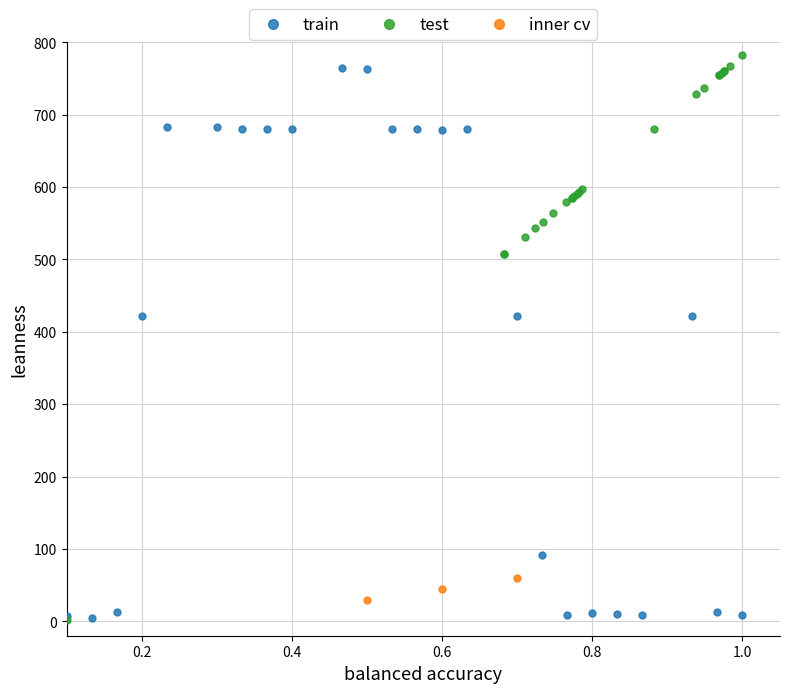

Which series reaches the maximum Y coordinate?

test